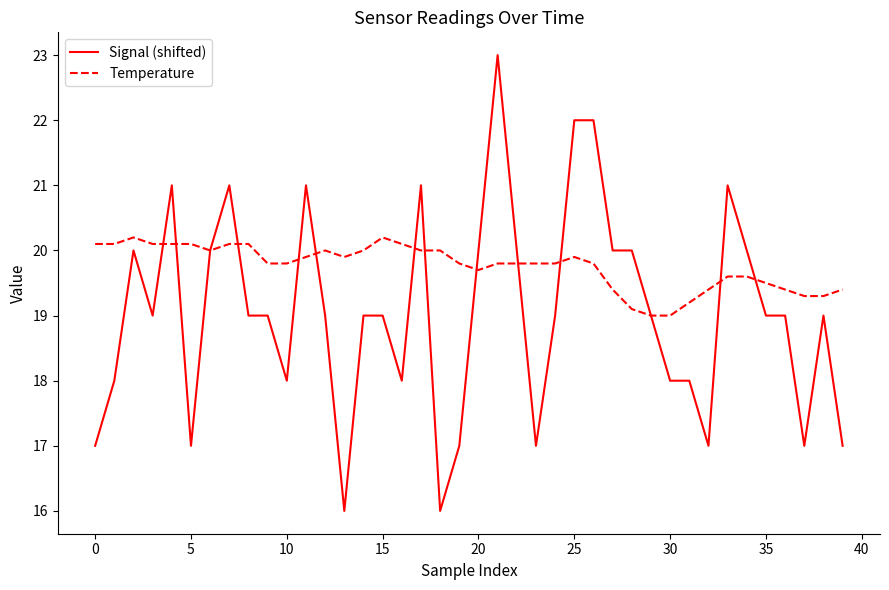

After their last crossing, which series has the higher values: Signal (shifted) or Temperature?

Temperature